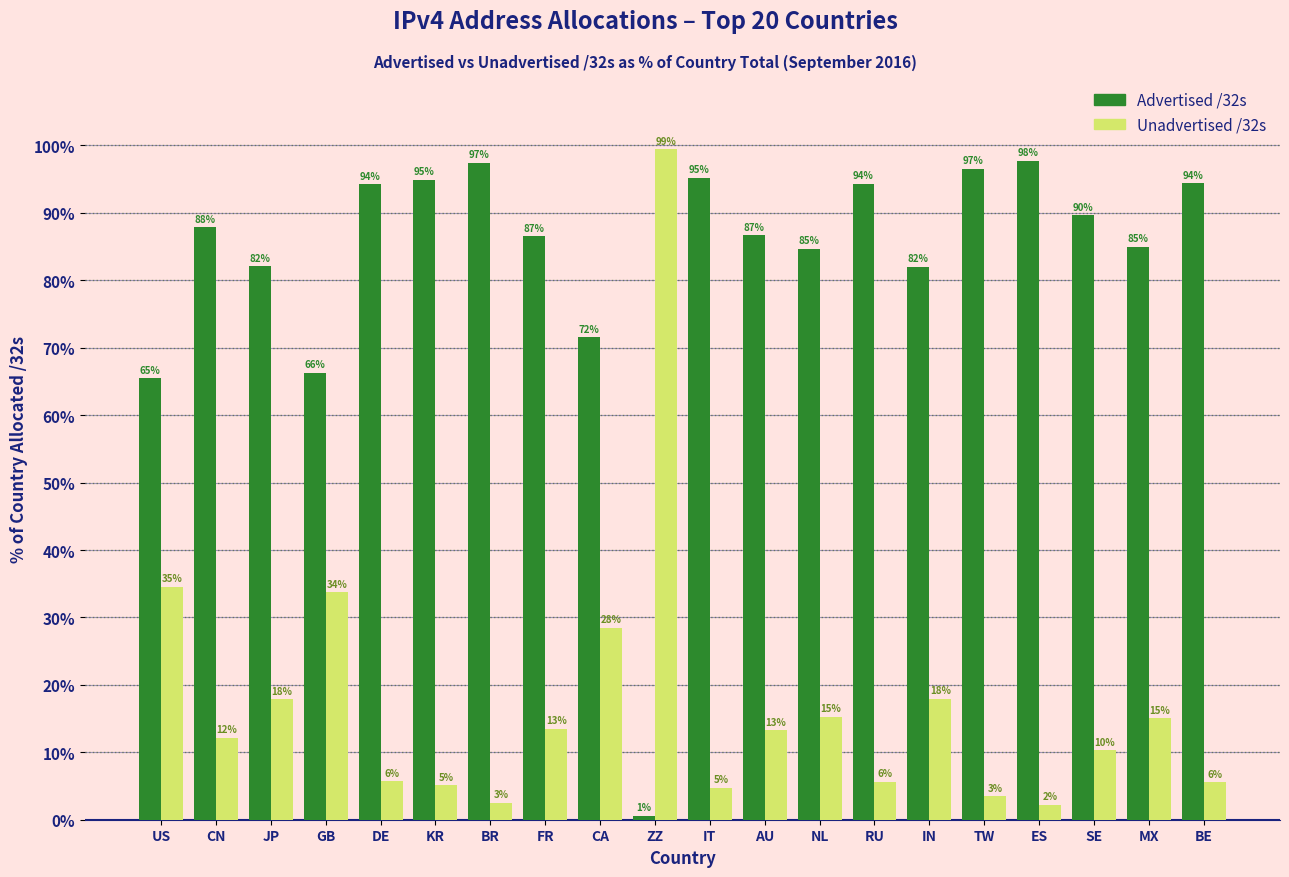

What value does the Advertised /32s series have at IN?

82.0